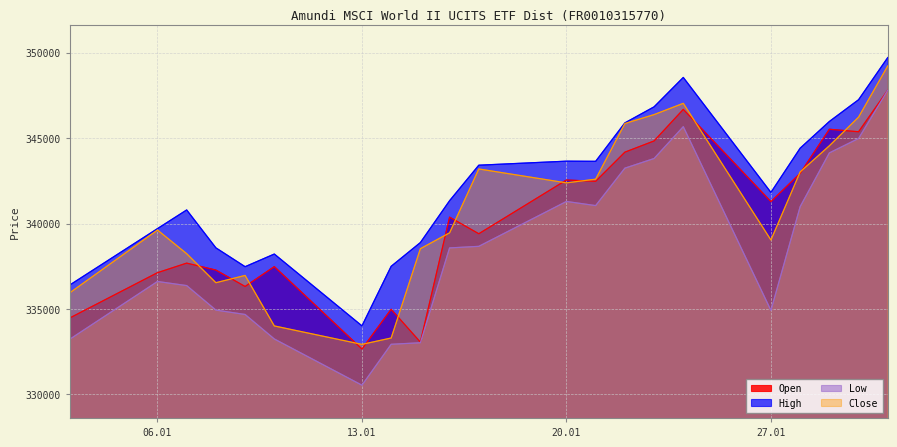

What is the difference between the second highest and minimum values in the Open series?

14019